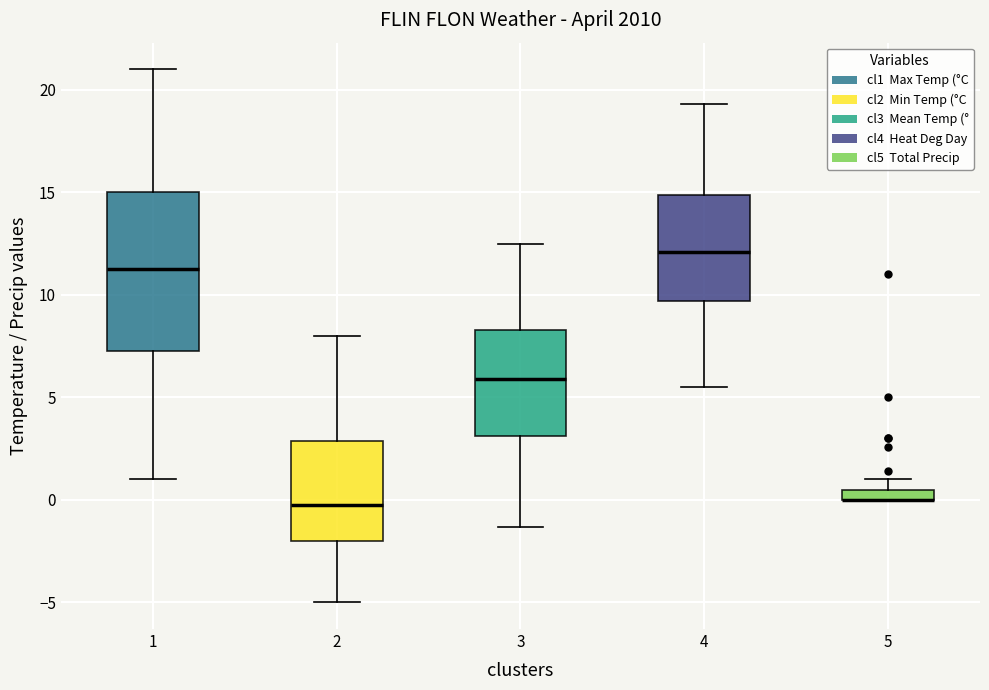

Where does the median line of the box at x = 3 sit on the y-axis? The values are not printed on the chart, so give them approximately, as read against the axis.

6.0